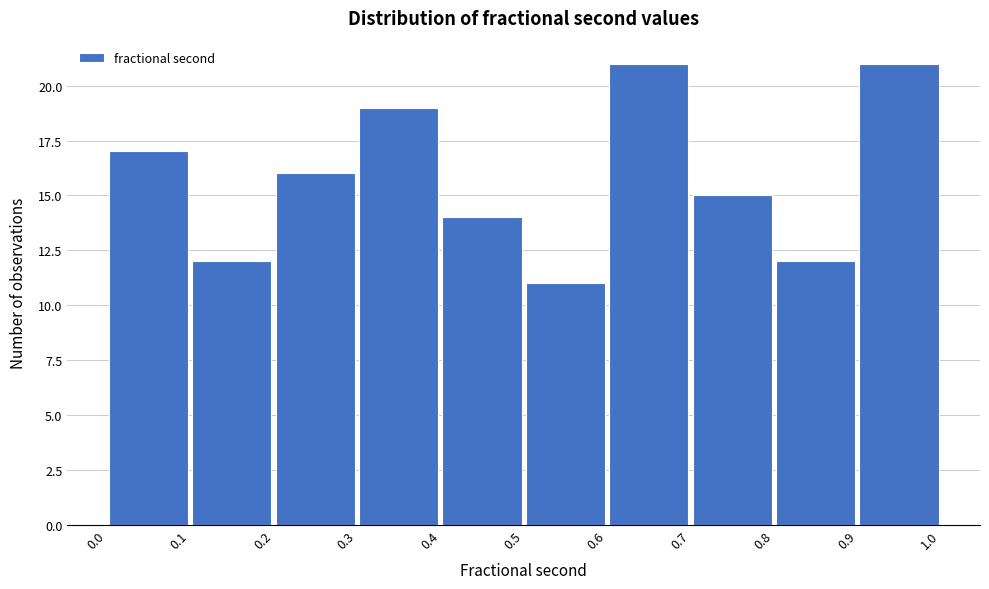

What is the height of the bar covering 0.1 to 0.2 on the x-axis? The values are not printed on the chart, so give them approximately, as read against the axis.

12